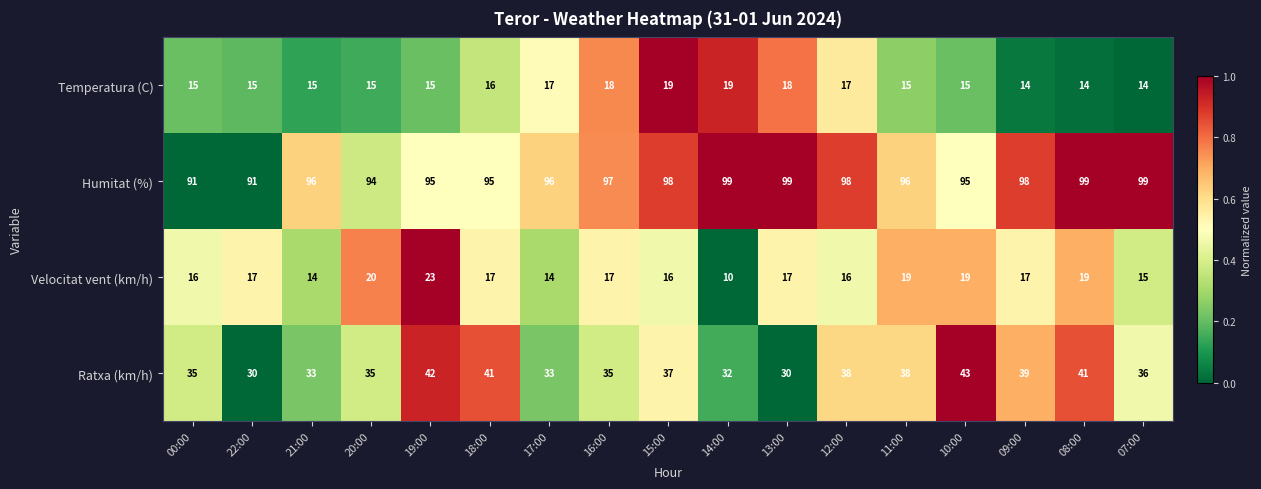

What is the difference between the maximum and minimum values in the Temperatura (C) series?

5